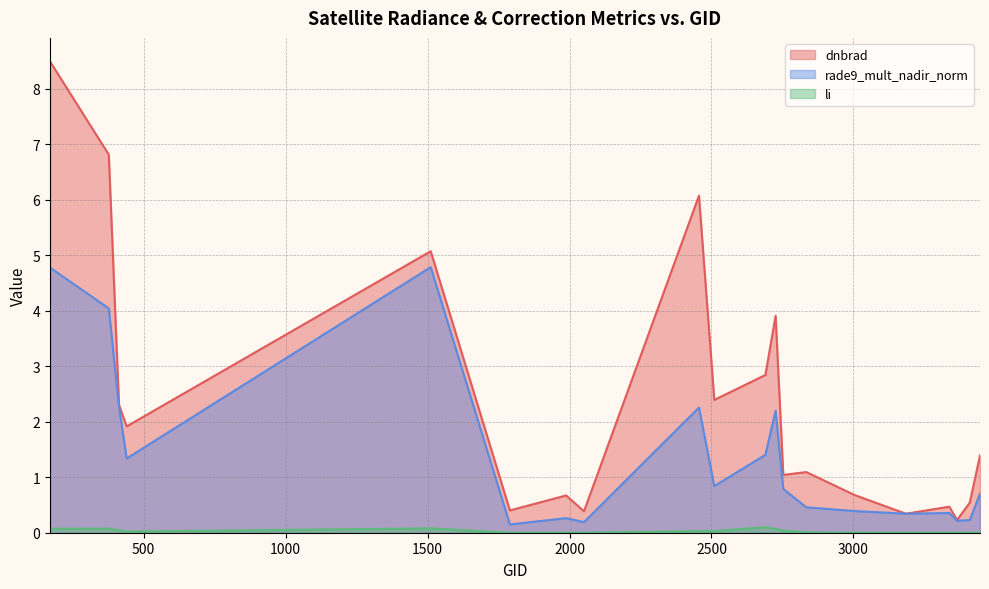

Reading left to right, transcribe all the data shown in this chart.

dnbrad: 170=8.5	377=6.8	413=2.3	440=1.9	1511=5.1	1790=0.4	1988=0.7	2051=0.4	2456=6.1	2510=2.4	2690=2.8	2726=3.9	2753=1.0	2834=1.1	3005=0.7	3185=0.3	3338=0.5	3365=0.2	3410=0.5	3446=1.4
rade9_mult_nadir_norm: 170=4.8	377=4.0	413=2.3	440=1.3	1511=4.8	1790=0.1	1988=0.3	2051=0.2	2456=2.3	2510=0.8	2690=1.4	2726=2.2	2753=0.8	2834=0.5	3005=0.4	3185=0.3	3338=0.4	3365=0.2	3410=0.2	3446=0.7
li: 170=0.1	377=0.1	413=0.0	440=0.0	1511=0.1	1790=0.0	1988=0.0	2051=0.0	2456=0.0	2510=0.0	2690=0.1	2726=0.1	2753=0.0	2834=0.0	3005=0.0	3185=0.0	3338=0.0	3365=0.0	3410=0.0	3446=0.0